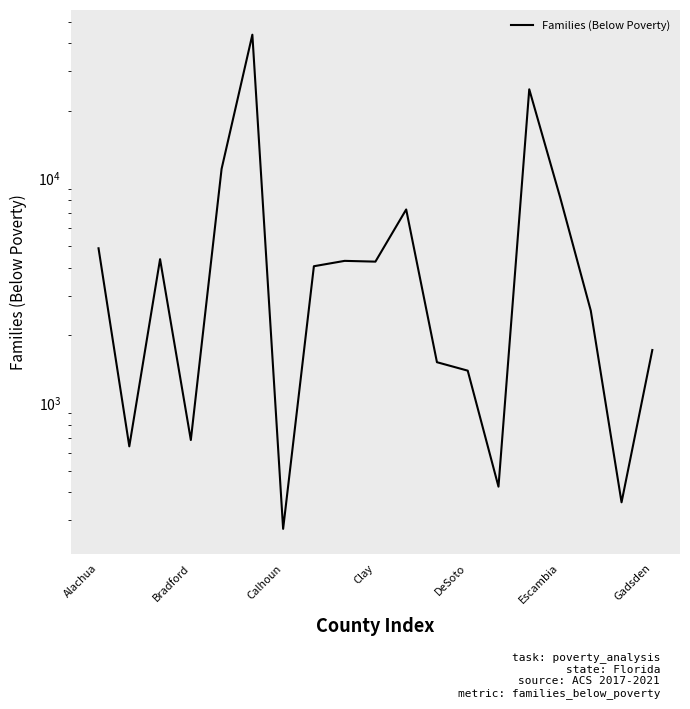

Where does the data first go above 4065?

Alachua